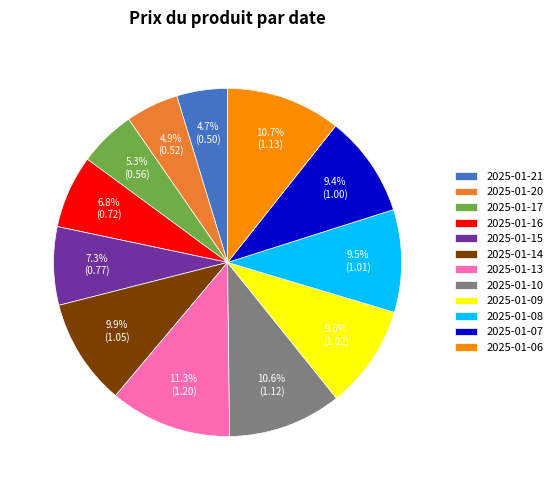

What percentage is the 2025-01-17 slice, to the nearest percent?

5%